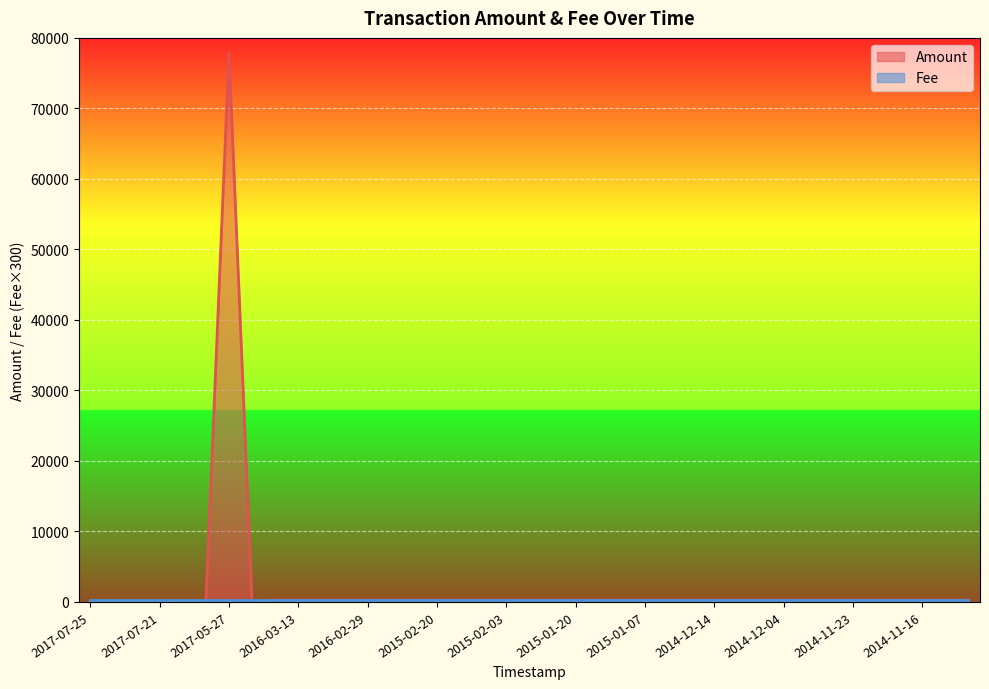

What is the label of the 24th point from the left?

2015-01-12